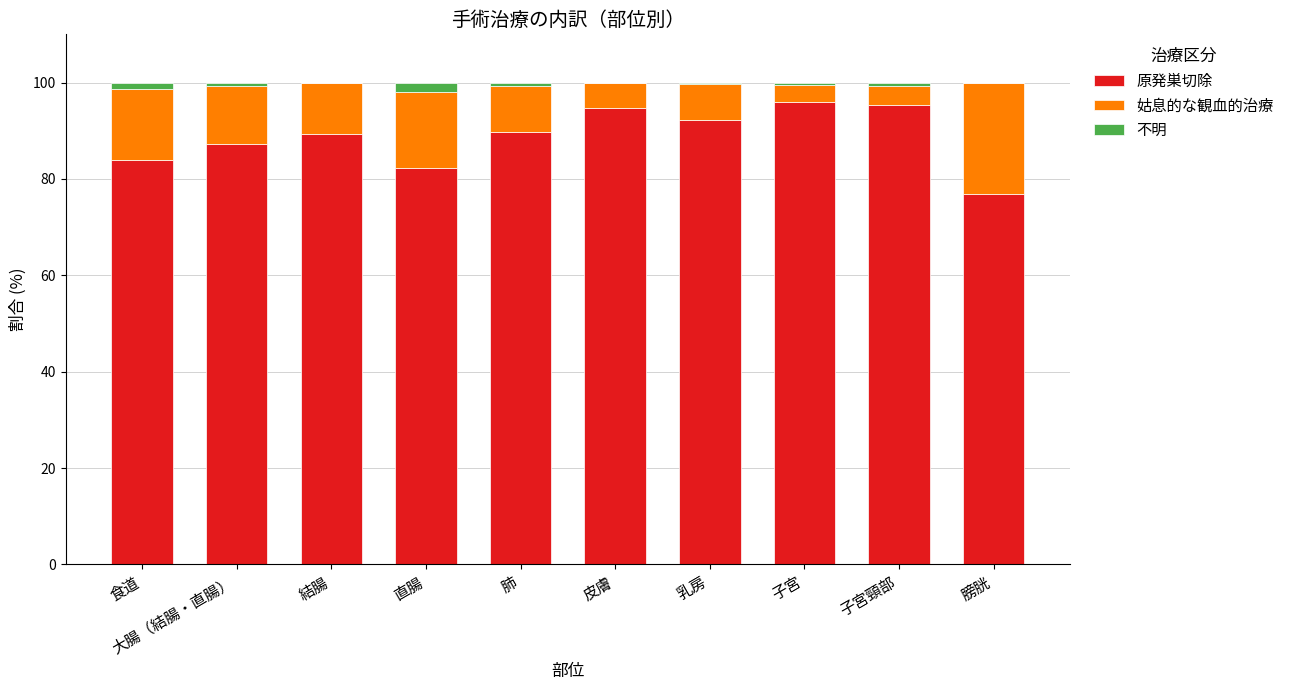

What are all the series names shown in the legend?

原発巣切除, 姑息的な観血的治療, 不明